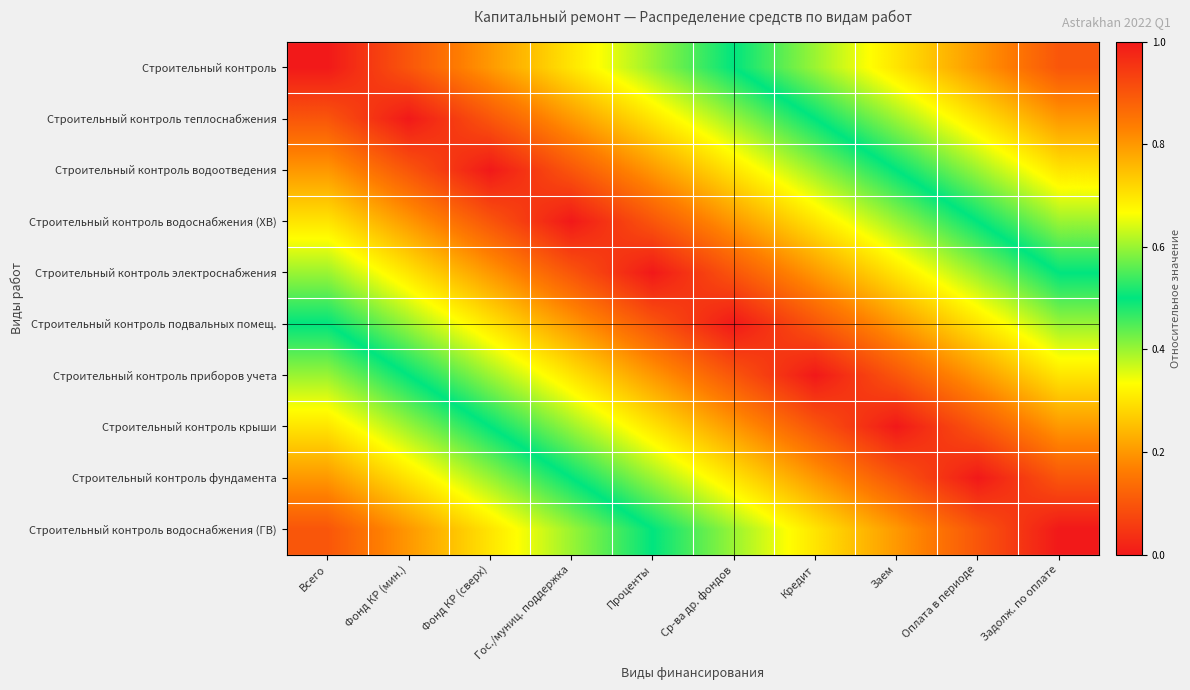

What is the greatest value displayed?

0.9